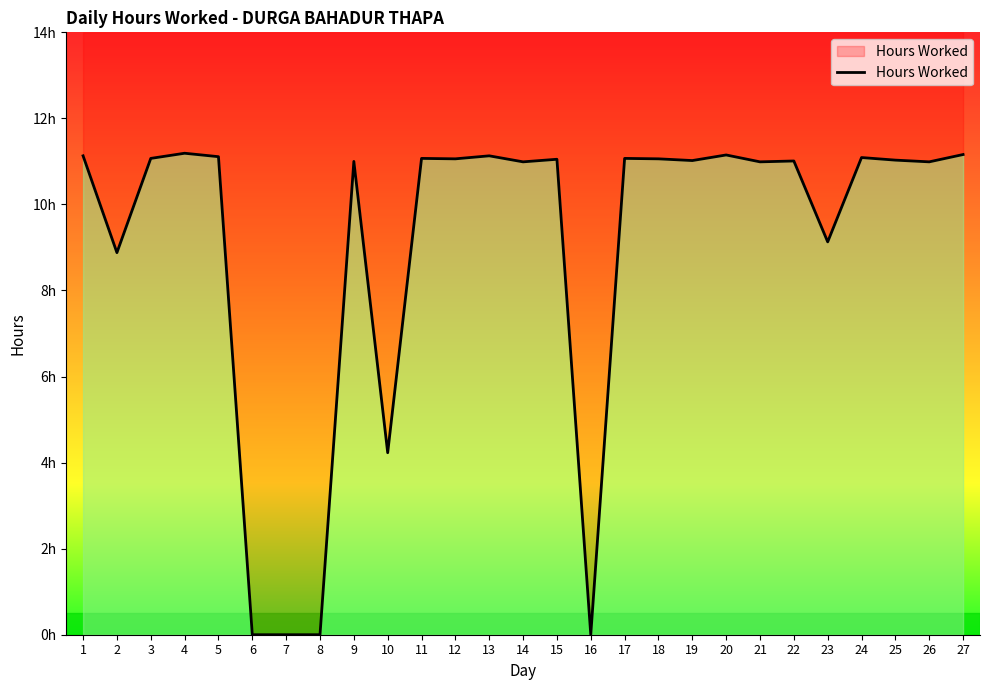

At which category does the chart reach its minimum across all series?

6